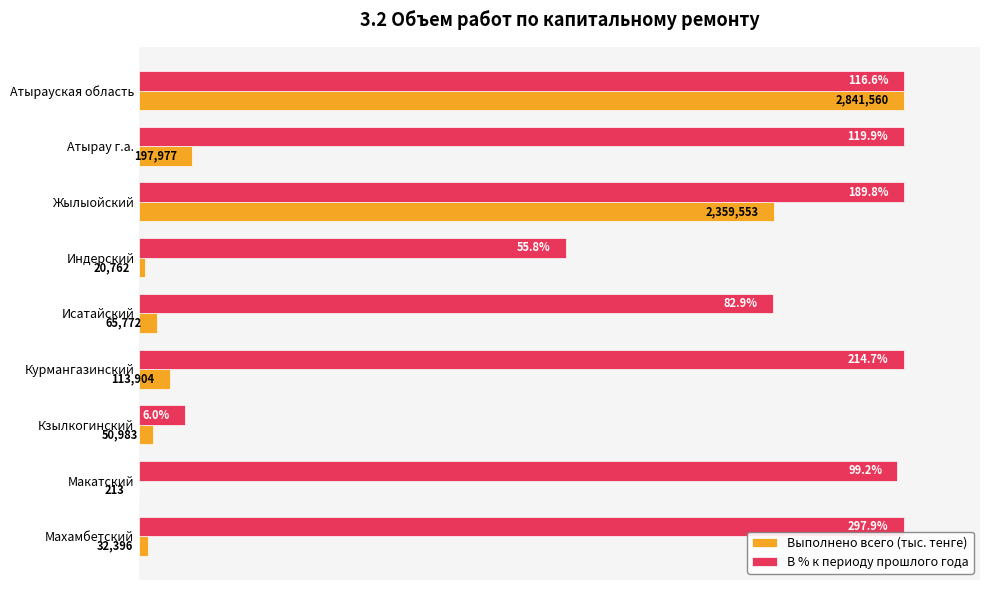

What are all the series names shown in the legend?

Выполнено всего (тыс. тенге), В % к периоду прошлого года